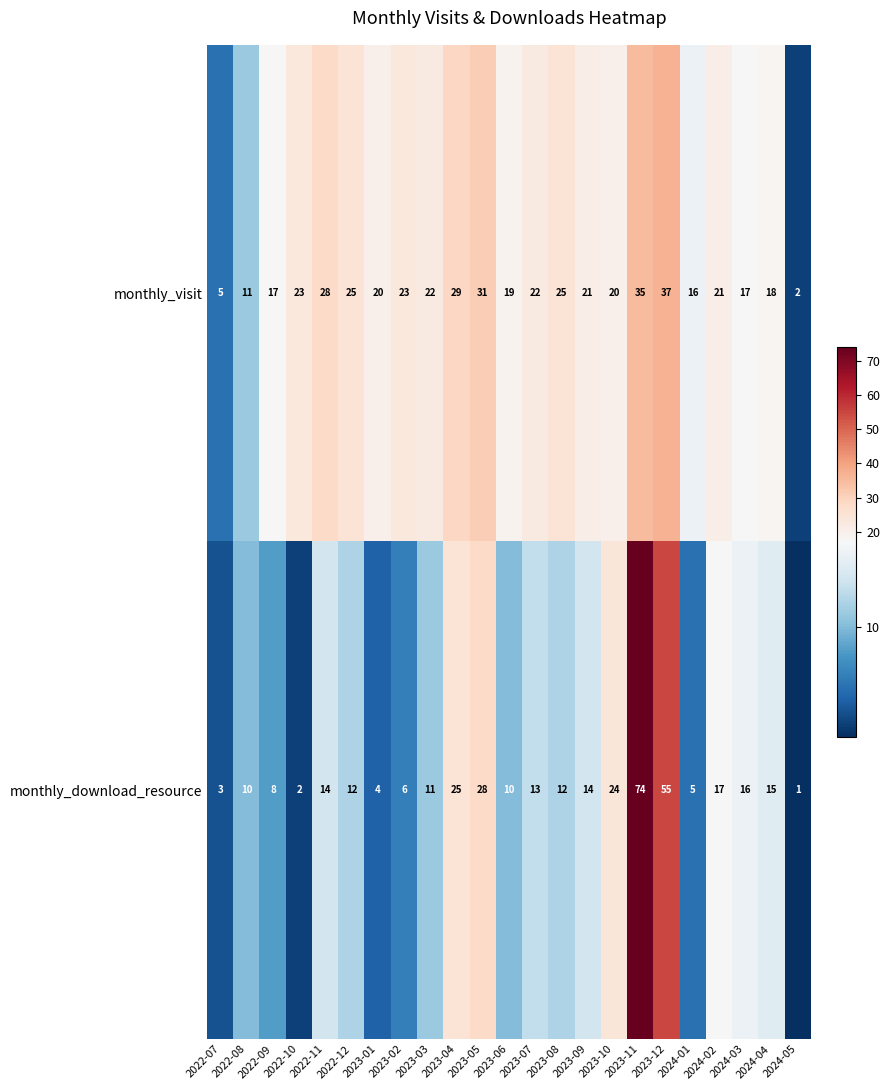

What is the sum of all monthly_download_resource values?

379